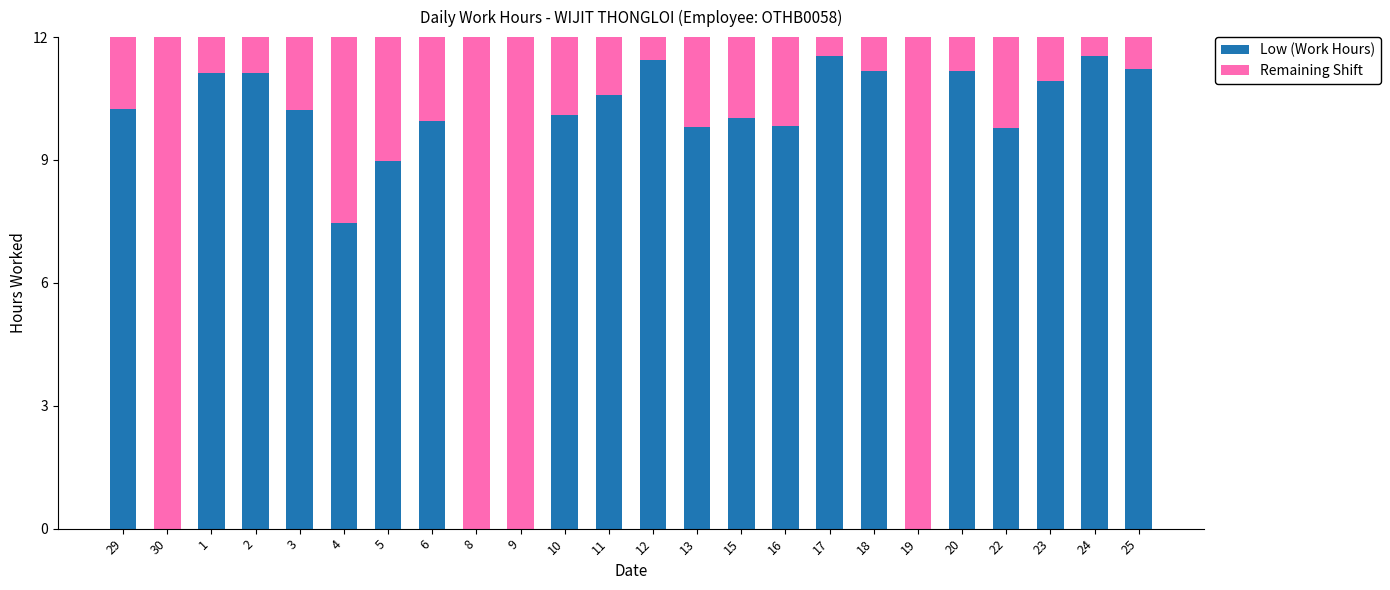

Are the bars grouped side by side (vs. stacked)?

No